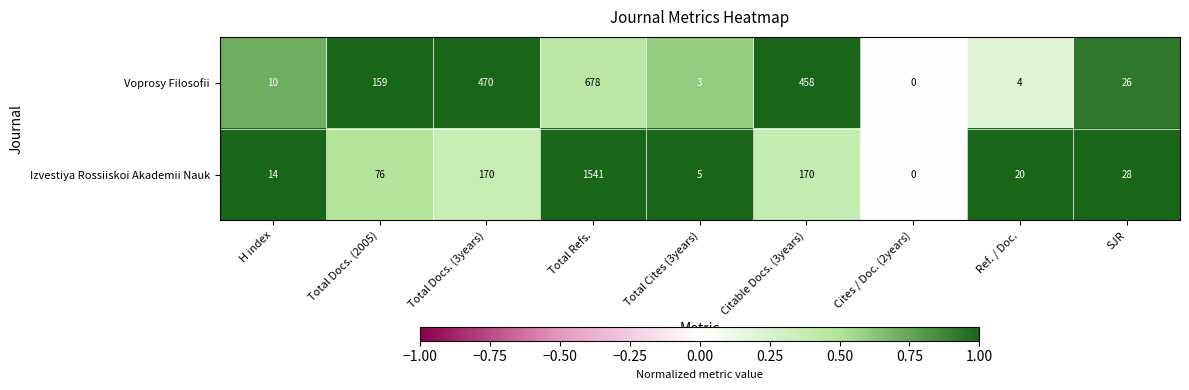

How many values in Izvestiya Rossiiskoi Akademii Nauk are above zero?

8